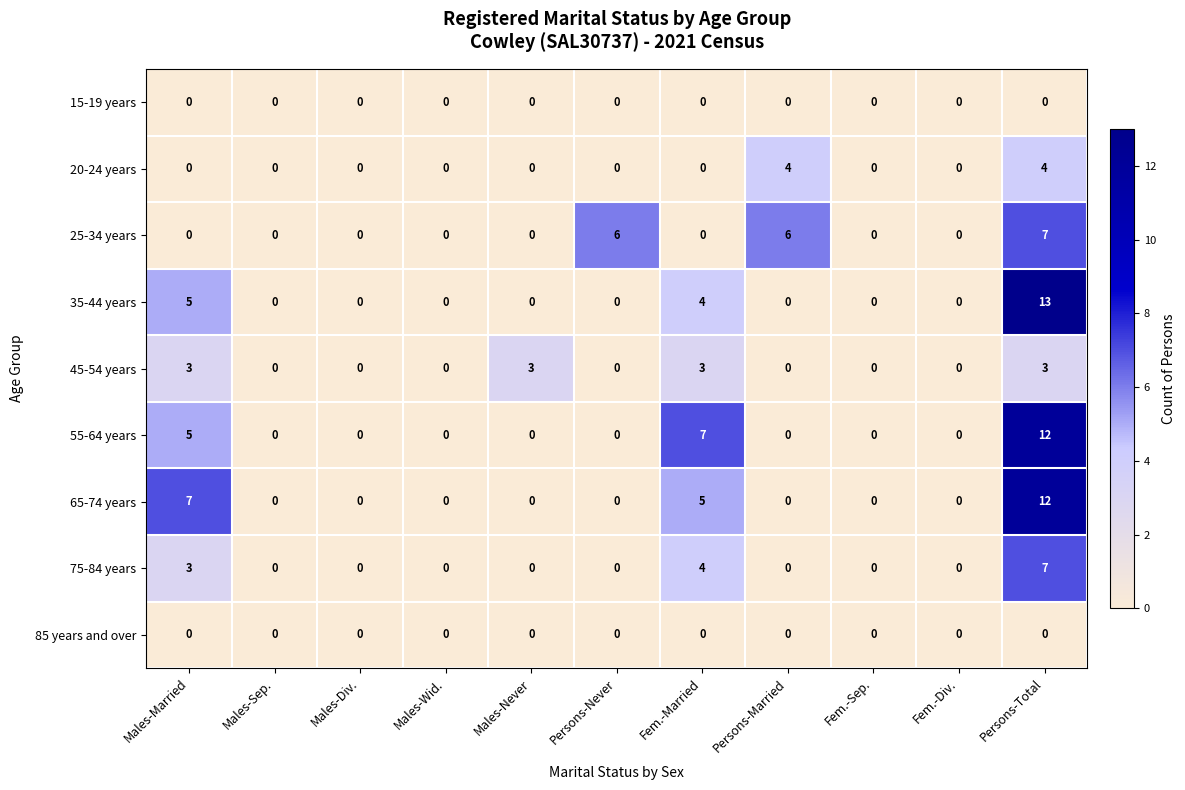

Between Males-Div. and Persons-Never, which series saw the biggest shift?

25-34 years